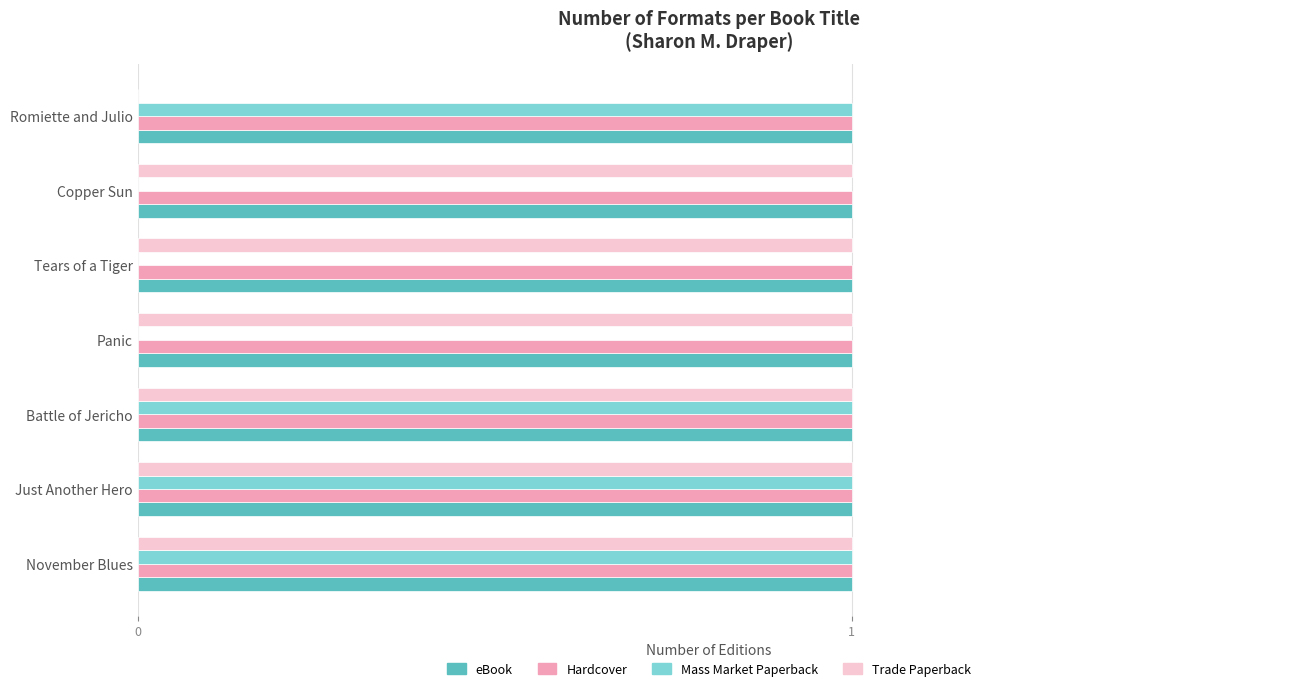

True or false: Mass Market Paperback has a value of 1 at Romiette and Julio.

True